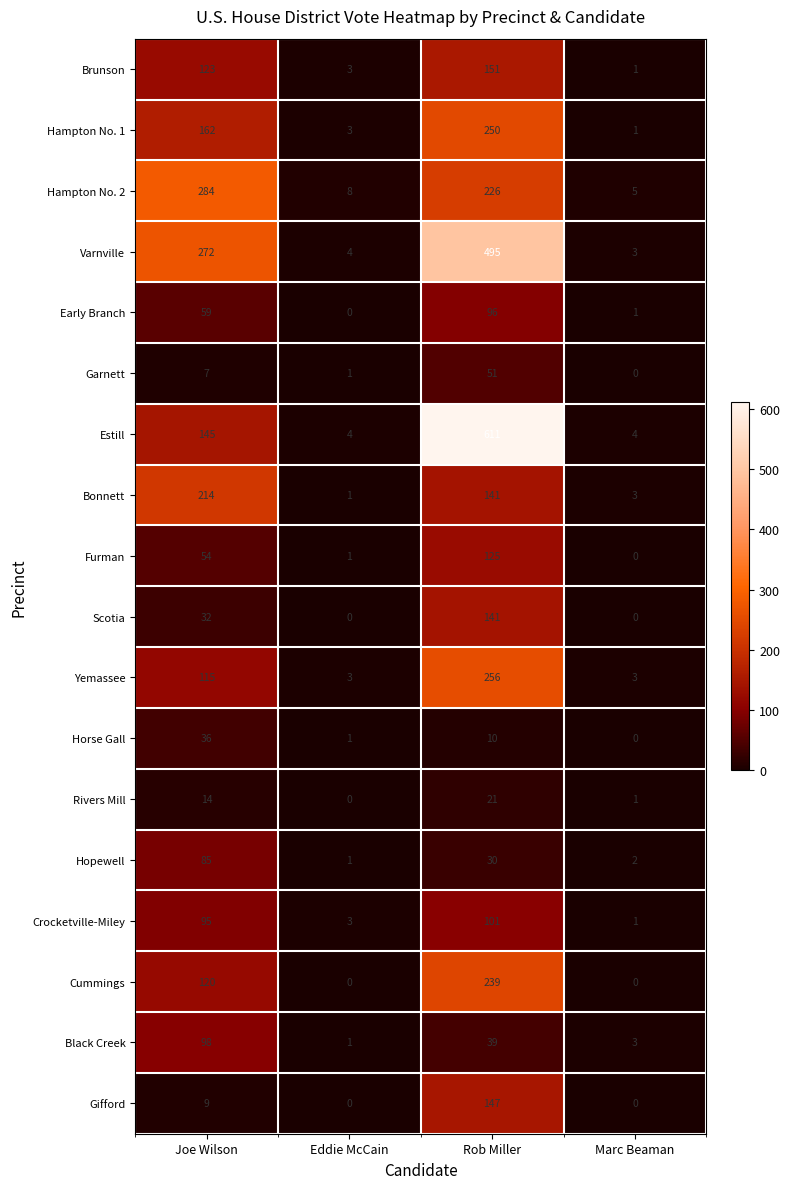

What is the maximum value for Crocketville-Miley?

101